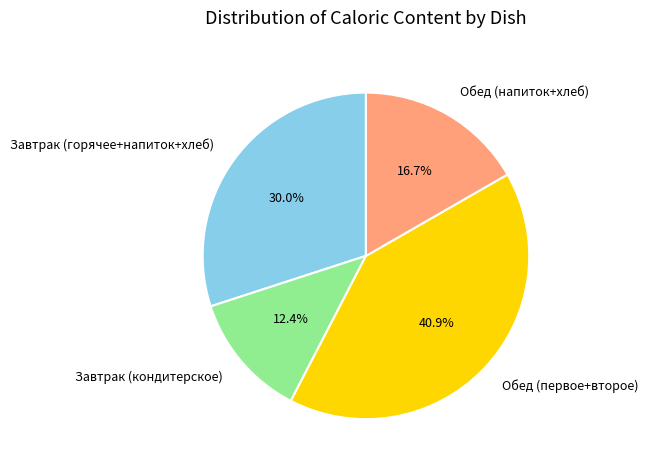

Which category has the smallest portion of the pie?

Завтрак (кондитерское)